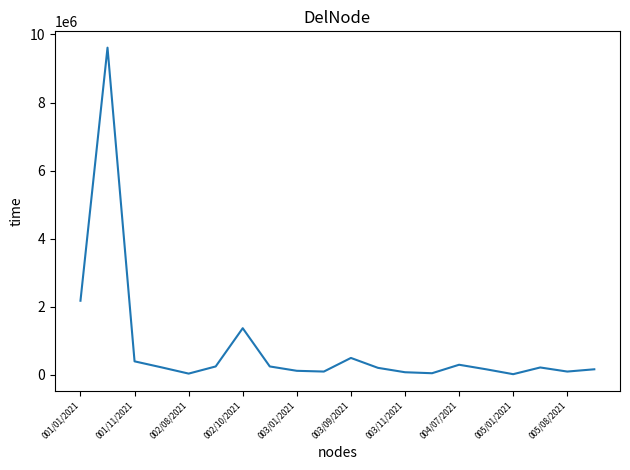

What is the greatest value displayed?

9613000.0